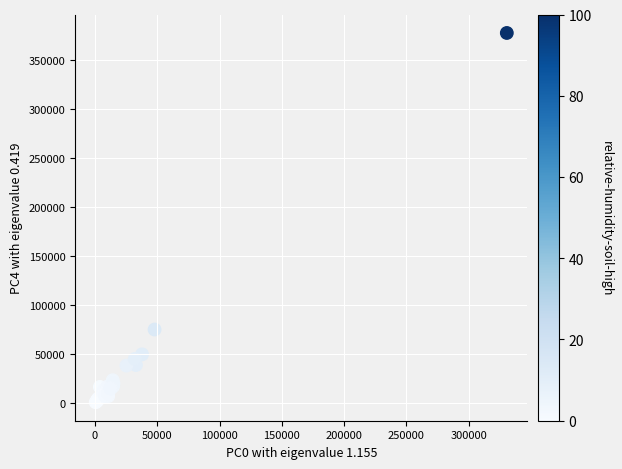

What Y value in the scatter plot is closest to 189055?

74899